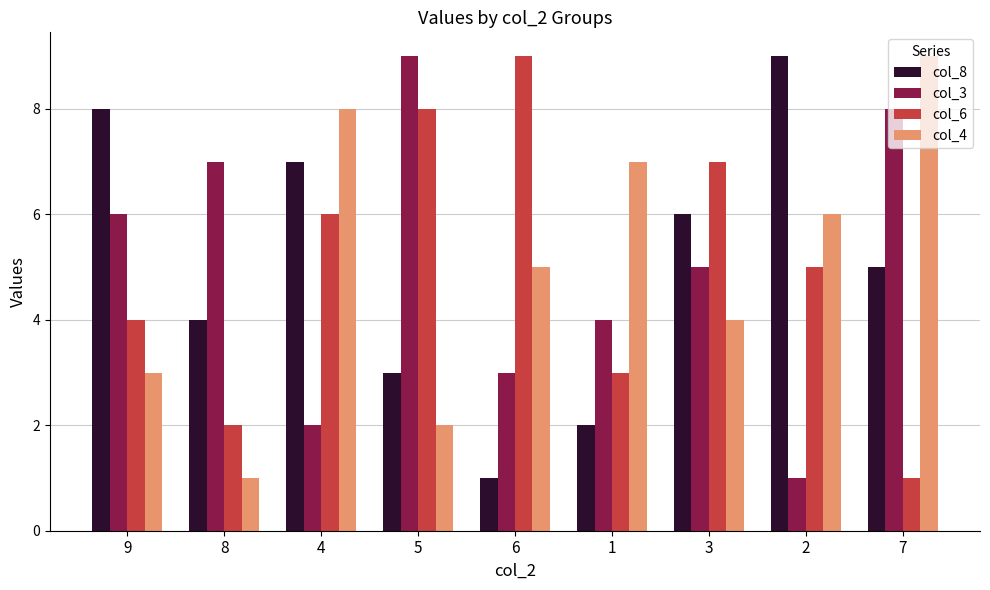

What is the difference between the maximum and second lowest values in the col_6 series?

7